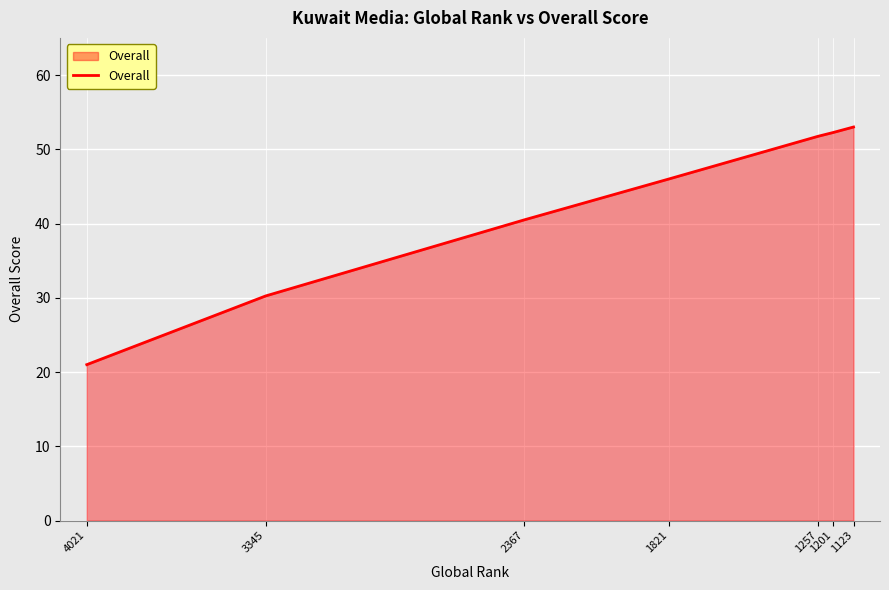

What is the sum of the values at 1123 and 1201?

105.2